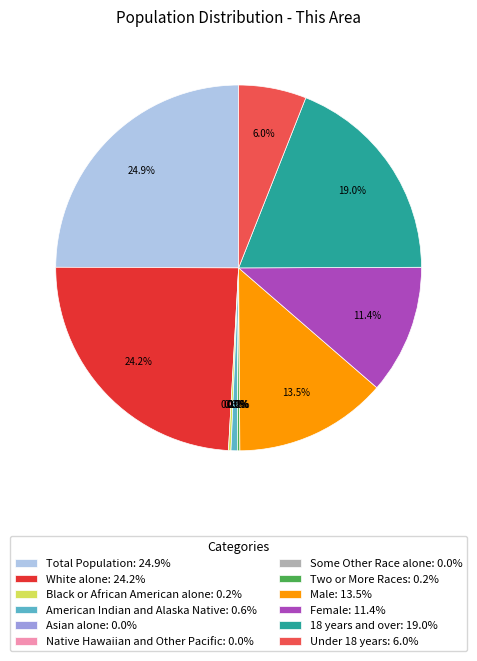

Is the sum of 18 years and over and Under 18 years greater than half?

No